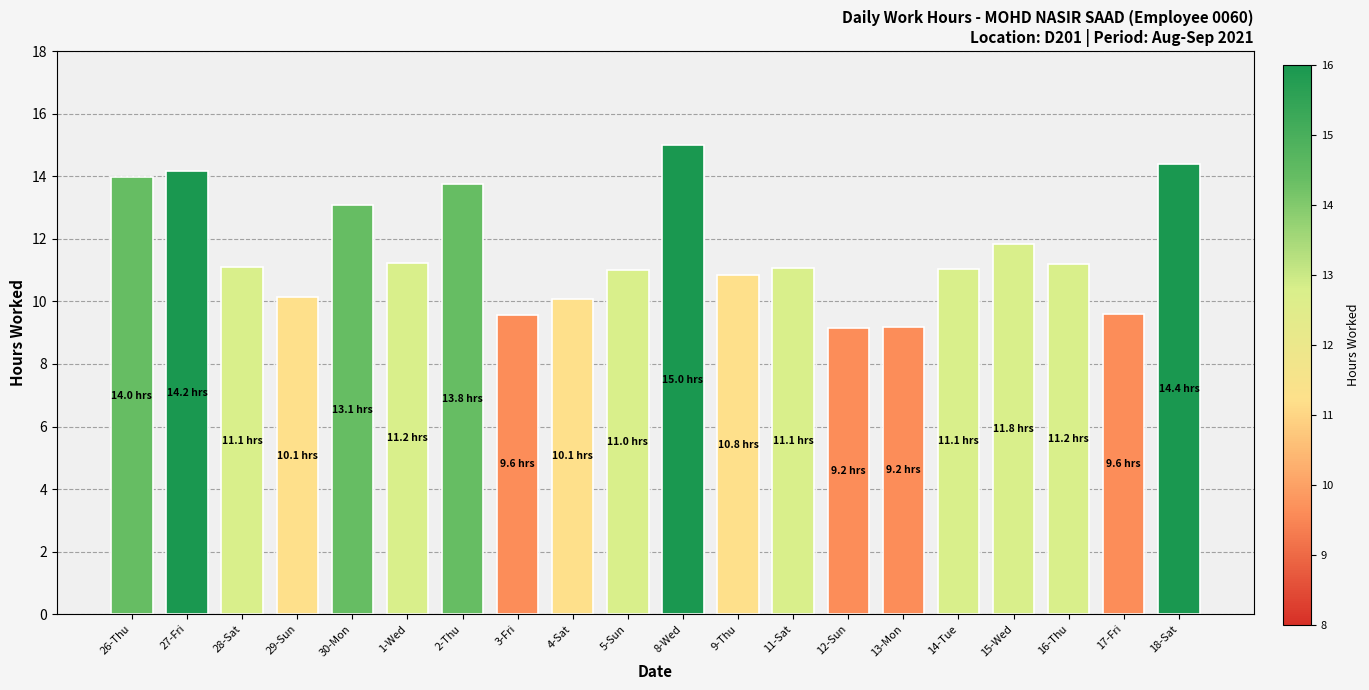

What value does the data have at 8-Wed?

15.0